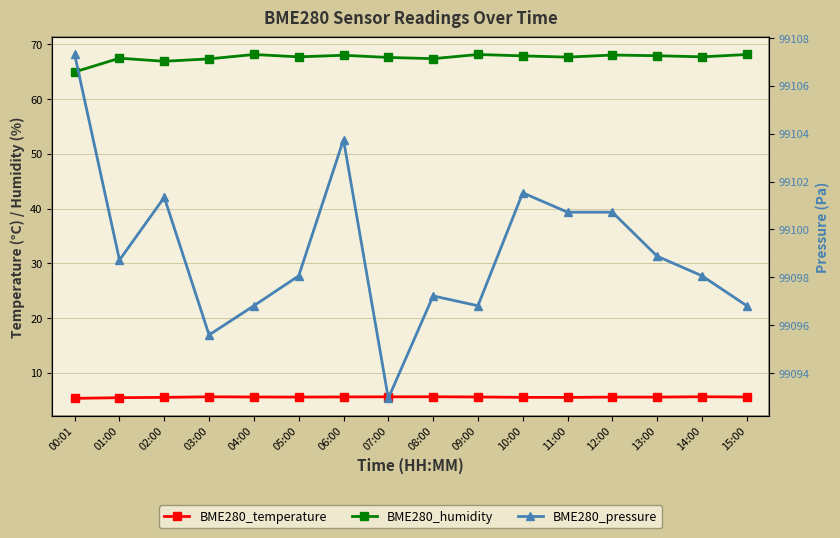

How many lines are shown in the chart?

3